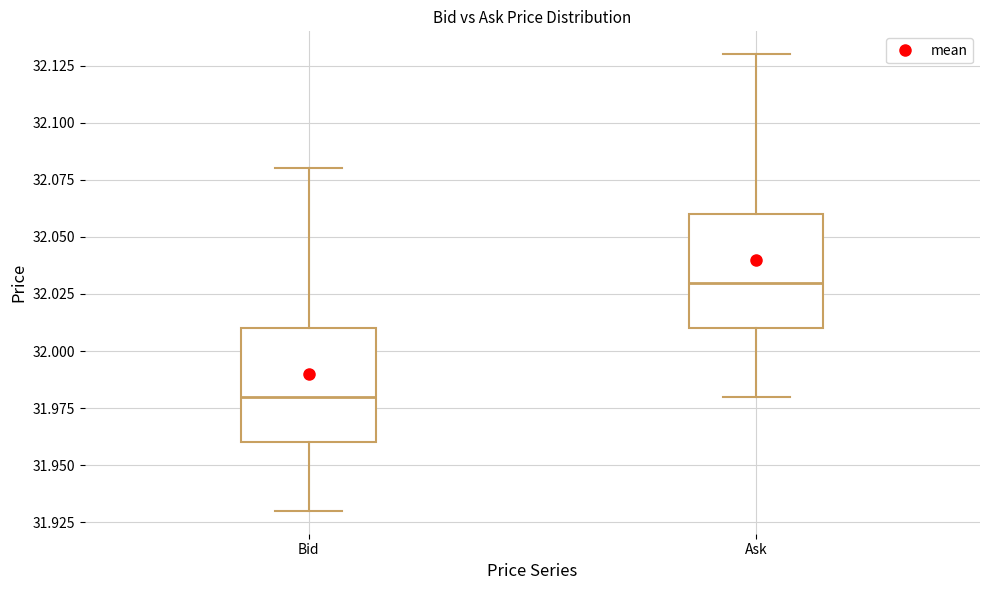

Reading left to right, transcribe this box plot: for each box, give where its median line is, the range the box spans, and where its two whiskers end, as read against the y-axis. The values are not printed on the chart, so give them approximately, as read against the axis.

Bid: median 31.98, box 31.96 to 32.01, whiskers 31.93 to 32.08
Ask: median 32.03, box 32.01 to 32.06, whiskers 31.98 to 32.13